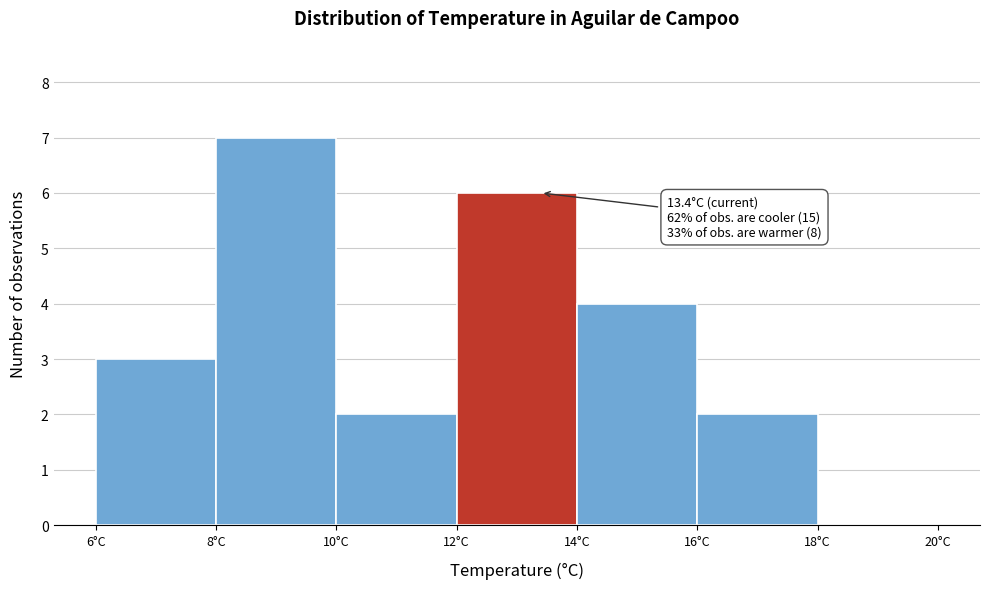

Which range on the x-axis has the tallest bar?

8 to 10